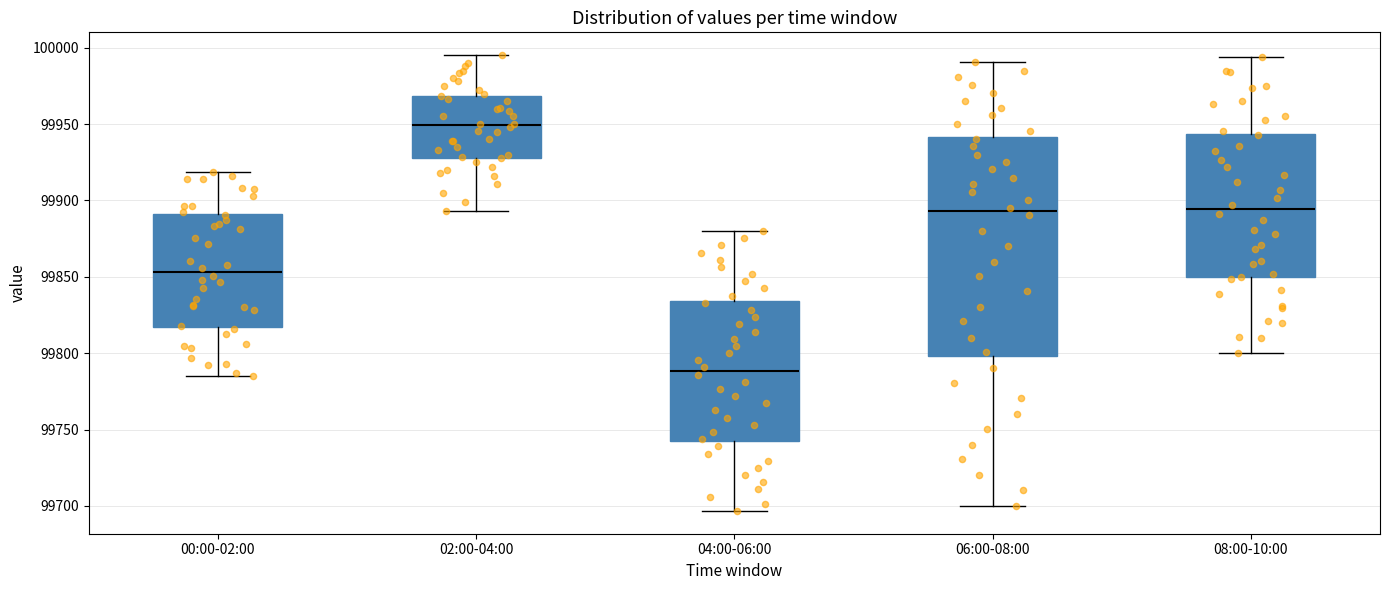

Comparing the boxes themselves (not the whiskers), which one is the tallest?

06:00-08:00